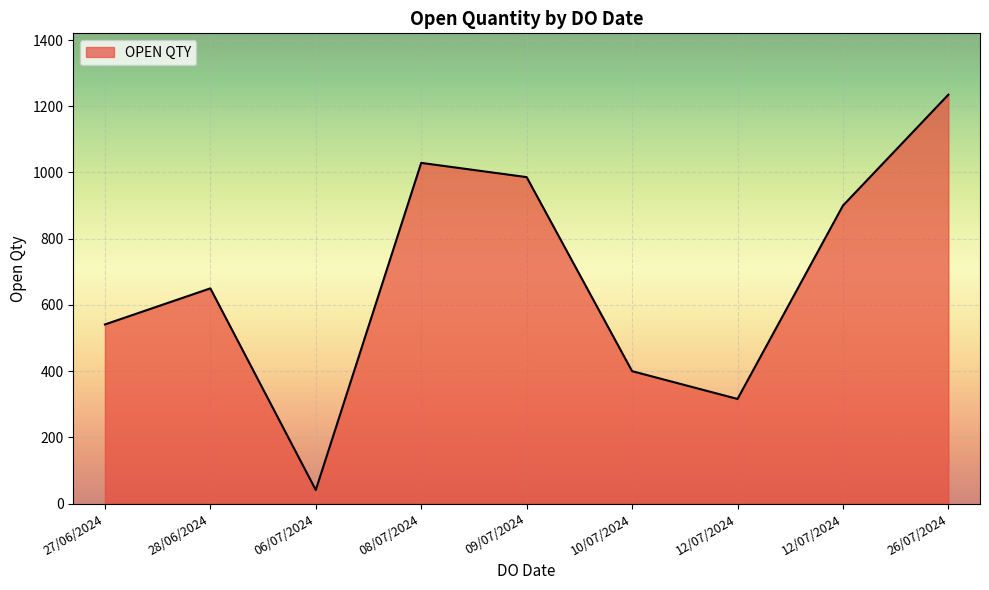

List the labels in order of value, largest first.

26/07/2024, 08/07/2024, 09/07/2024, 12/07/2024, 28/06/2024, 27/06/2024, 10/07/2024, 12/07/2024, 06/07/2024